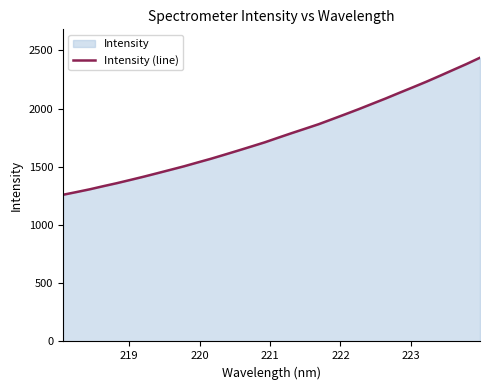

True or false: there are more than 0 points higher than both neighbors.

False